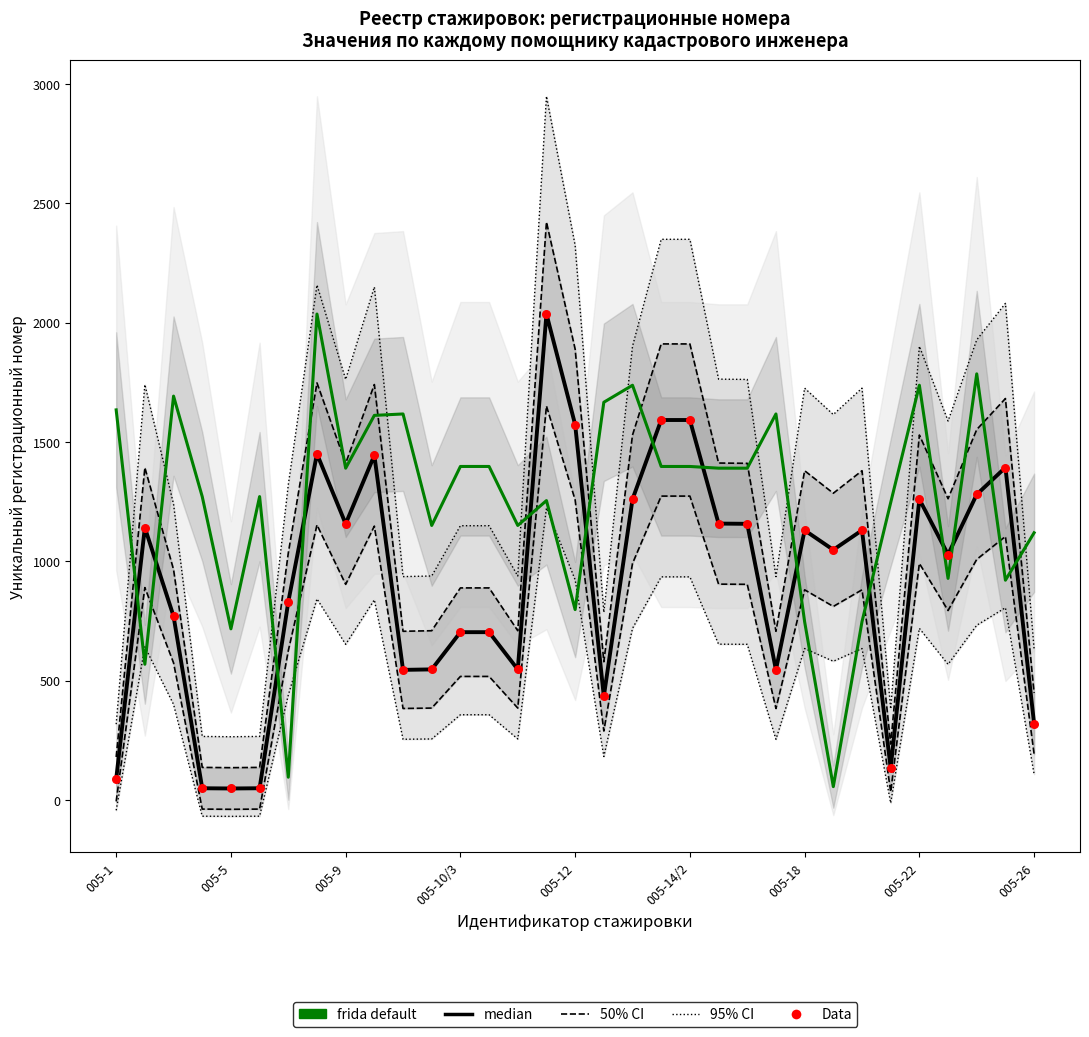

Which series reaches the maximum Y coordinate?

median